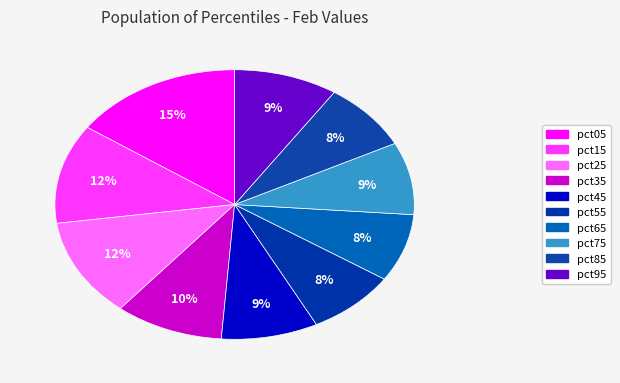

To the nearest percent, what is the difference between the pct65 and pct35 slice percentages?

2%